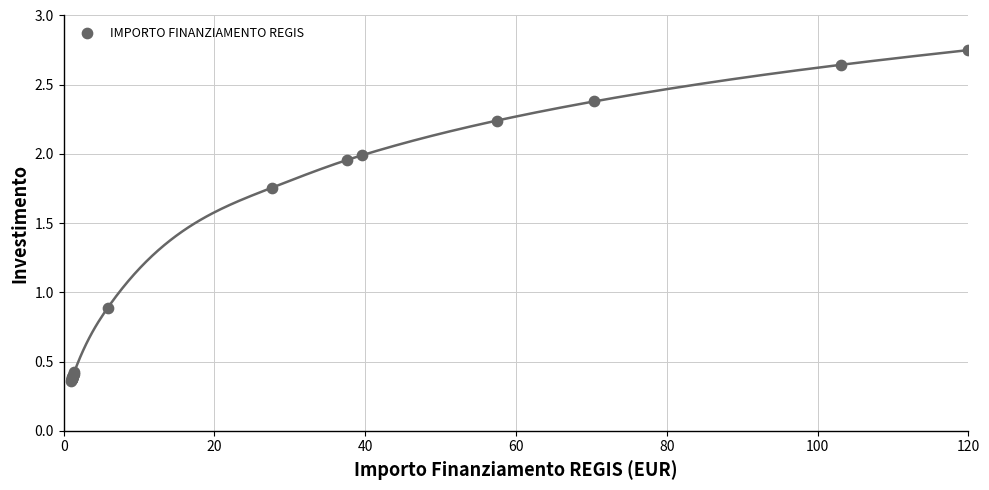

What Y value in the scatter plot is closest to 1?

0.9